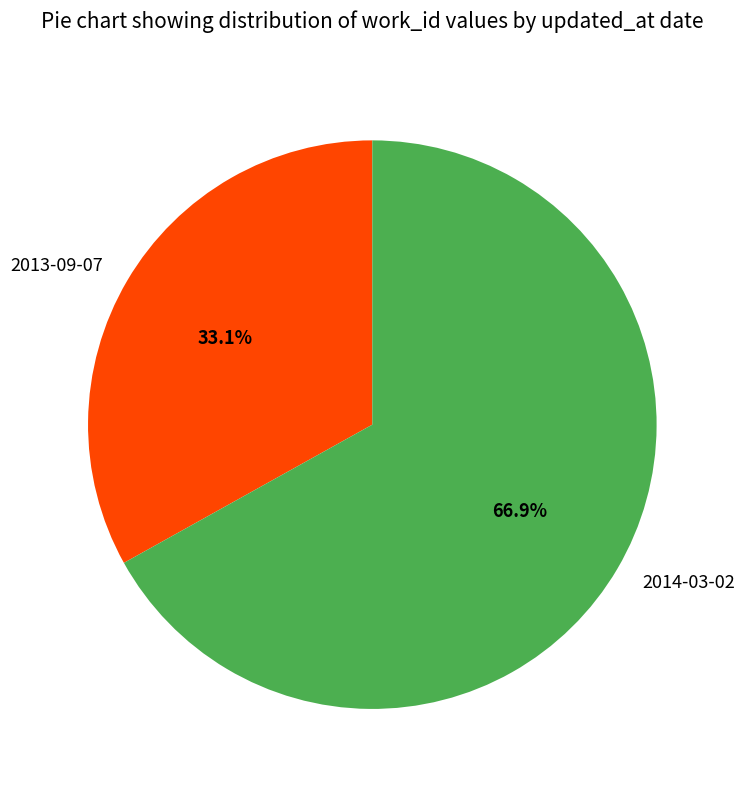

Rank the categories by value from highest to lowest.

2014-03-02, 2013-09-07